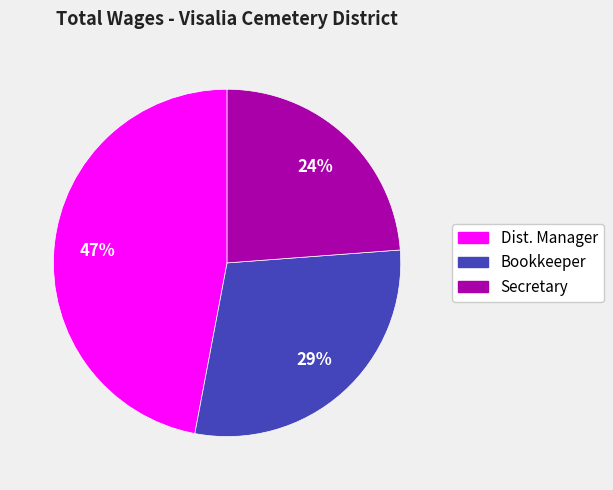

Which category has the biggest portion of the pie?

Dist. Manager